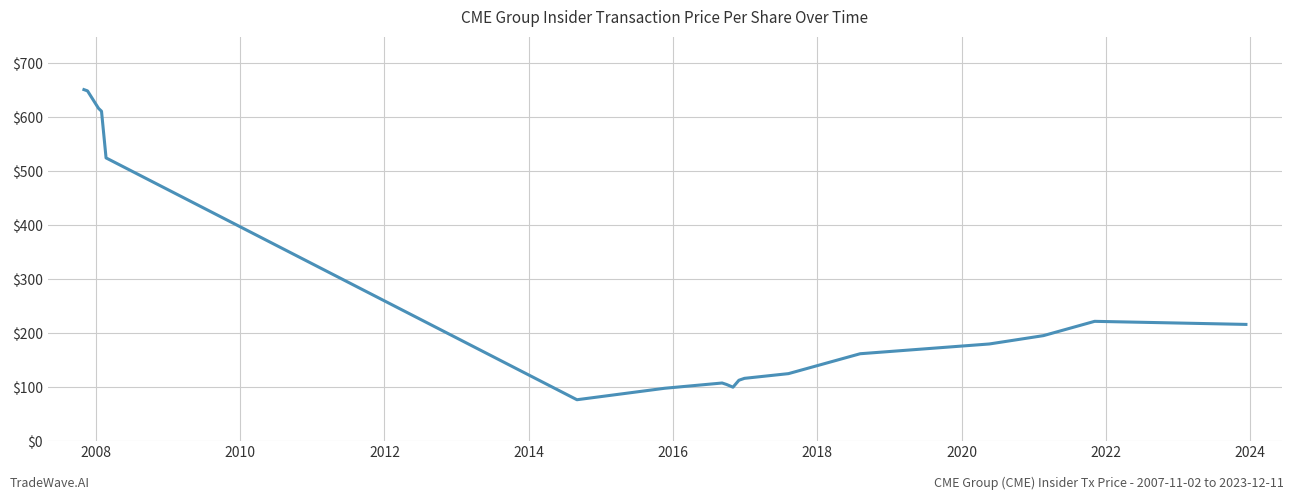

Count the number of categories in the chart.

18